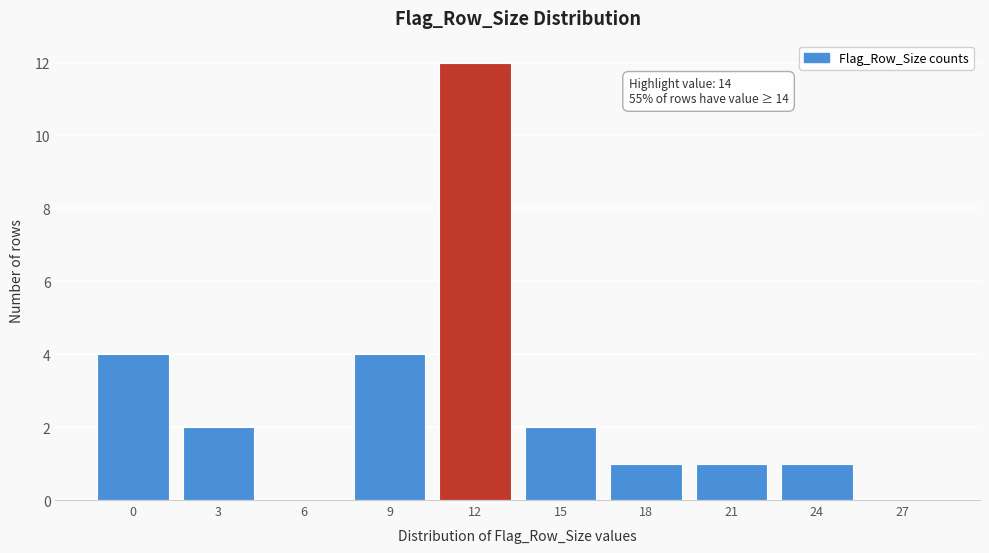

Reading left to right, what are all the values shown in this chart?

0=4	3=2	6=0	9=4	12=12	15=2	18=1	21=1	24=1	27=0